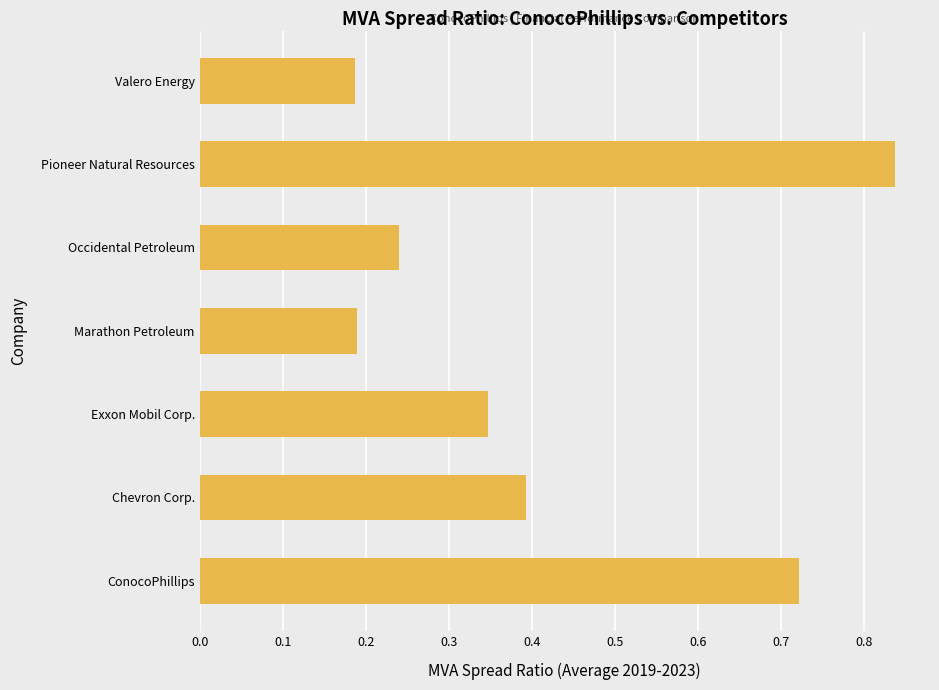

How many values are between 0 and 1?

7